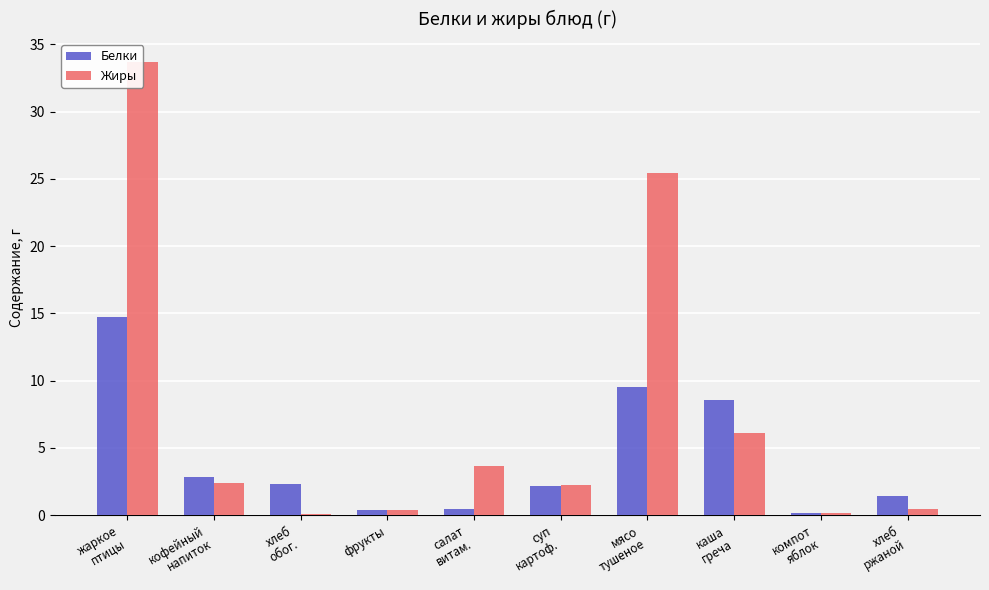

What is the maximum value shown in the chart?

33.7